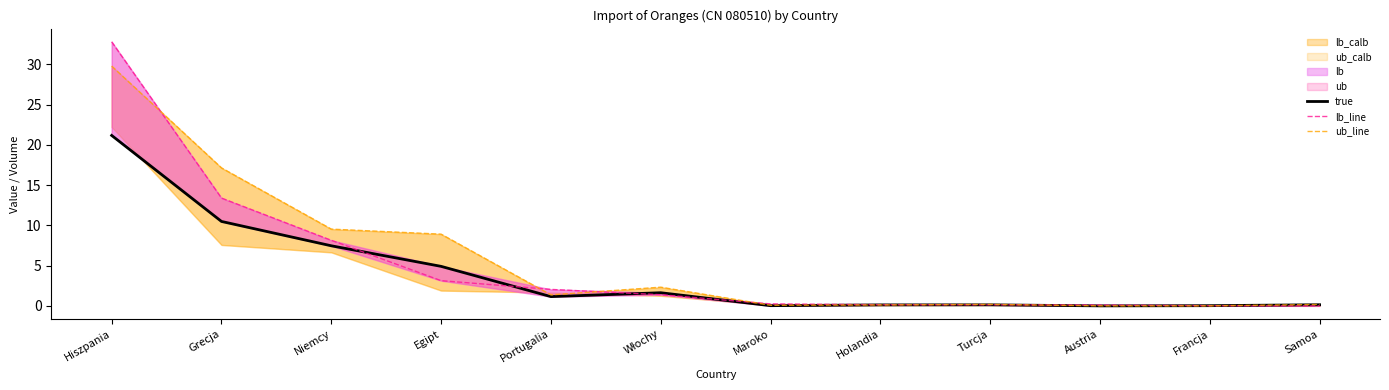

Rank the series by their maximum value, from highest to lowest.

lb_line, ub_line, true